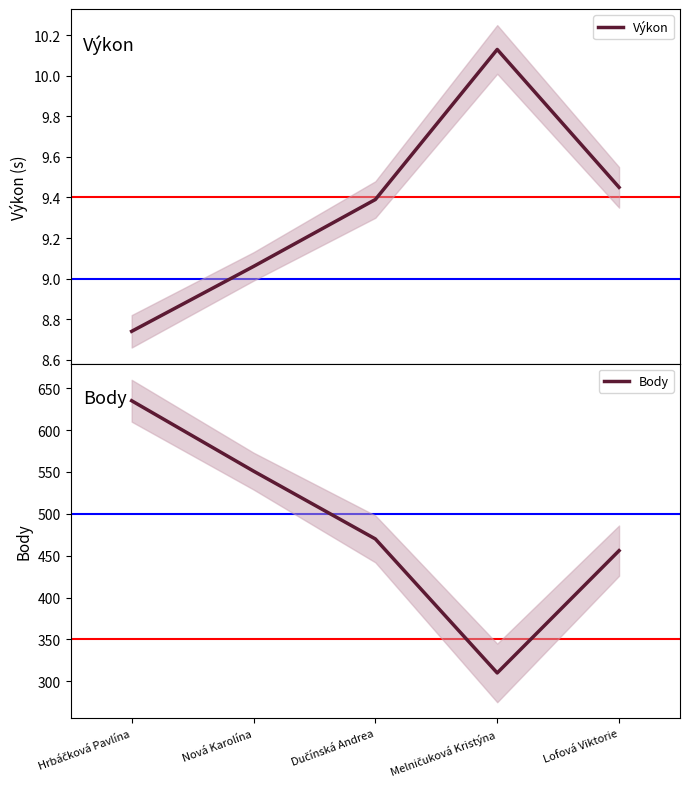

Does the chart display data point markers on the line(s)?

No